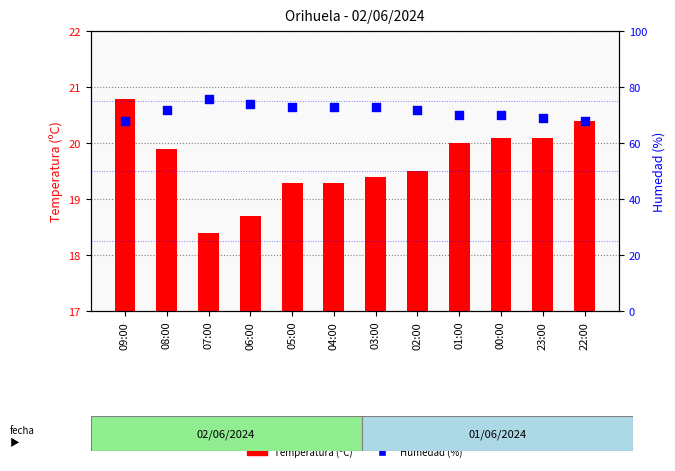

What are all the series names shown in the legend?

Temperatura (ºC), Humedad (%)